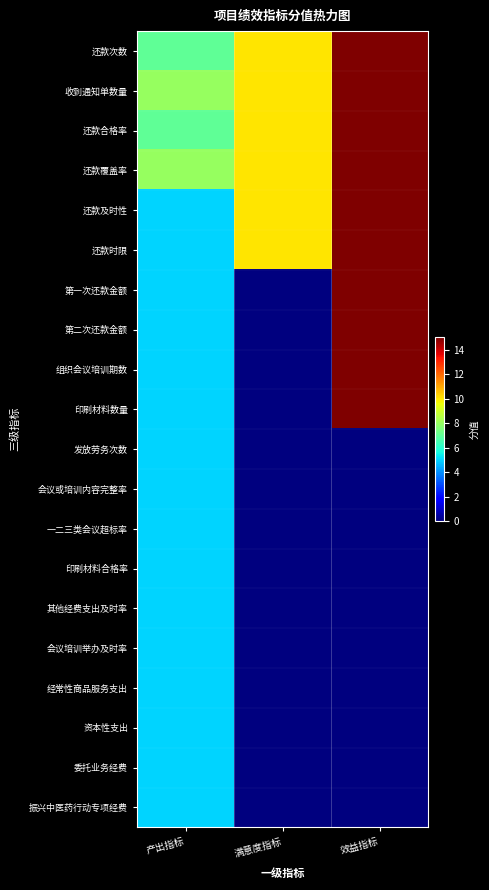

Reading right to left, transcribe all the data shown in this chart.

还款次数: 效益指标=15	满意度指标=10	产出指标=7
收到通知单数量: 效益指标=15	满意度指标=10	产出指标=8
还款合格率: 效益指标=15	满意度指标=10	产出指标=7
还款覆盖率: 效益指标=15	满意度指标=10	产出指标=8
还款及时性: 效益指标=15	满意度指标=10	产出指标=5
还款时限: 效益指标=15	满意度指标=10	产出指标=5
第一次还款金额: 效益指标=15	满意度指标=0	产出指标=5
第二次还款金额: 效益指标=15	满意度指标=0	产出指标=5
组织会议培训期数: 效益指标=15	满意度指标=0	产出指标=5
印刷材料数量: 效益指标=15	满意度指标=0	产出指标=5
发放劳务次数: 效益指标=0	满意度指标=0	产出指标=5
会议或培训内容完整率: 效益指标=0	满意度指标=0	产出指标=5
一二三类会议超标率: 效益指标=0	满意度指标=0	产出指标=5
印刷材料合格率: 效益指标=0	满意度指标=0	产出指标=5
其他经费支出及时率: 效益指标=0	满意度指标=0	产出指标=5
会议培训举办及时率: 效益指标=0	满意度指标=0	产出指标=5
经常性商品服务支出: 效益指标=0	满意度指标=0	产出指标=5
资本性支出: 效益指标=0	满意度指标=0	产出指标=5
委托业务经费: 效益指标=0	满意度指标=0	产出指标=5
振兴中医药行动专项经费: 效益指标=0	满意度指标=0	产出指标=5